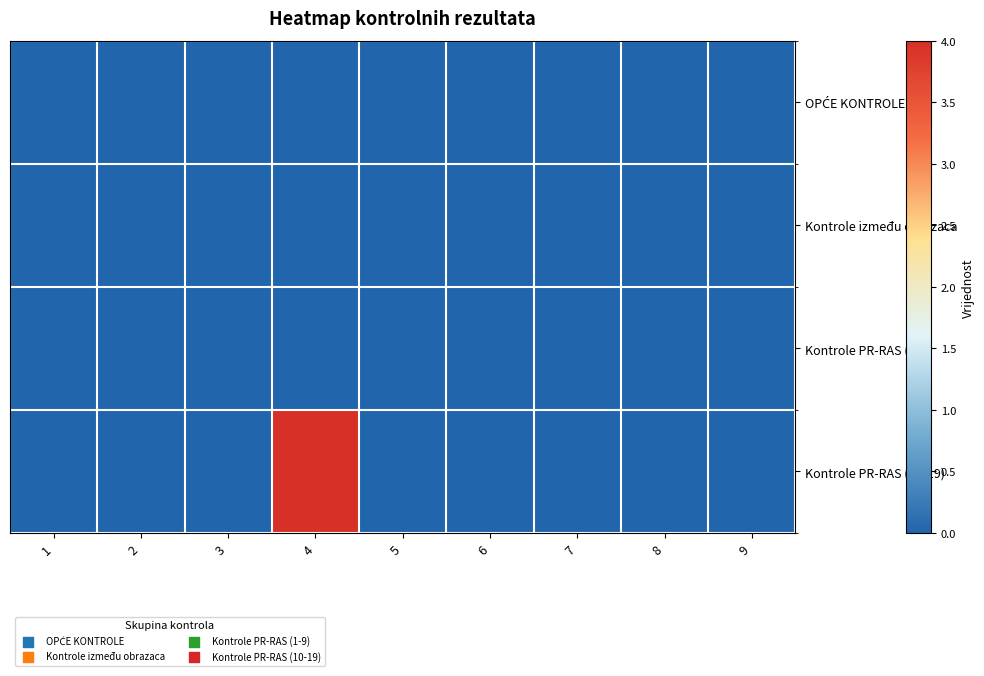

What is the maximum value shown in the chart?

4